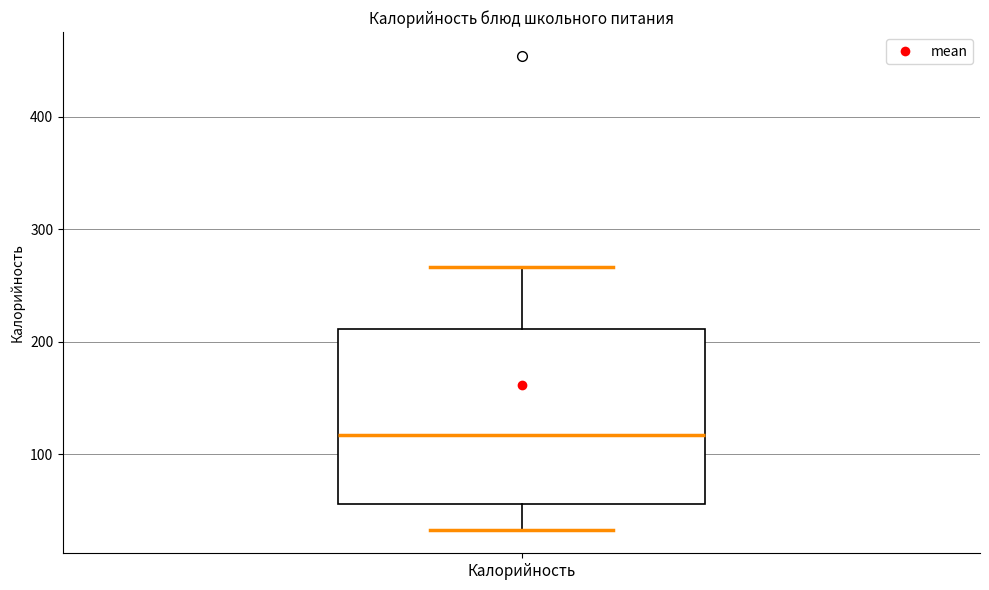

Where does the upper whisker of the box for Калорийность end on the y-axis? The values are not printed on the chart, so give them approximately, as read against the axis.

270